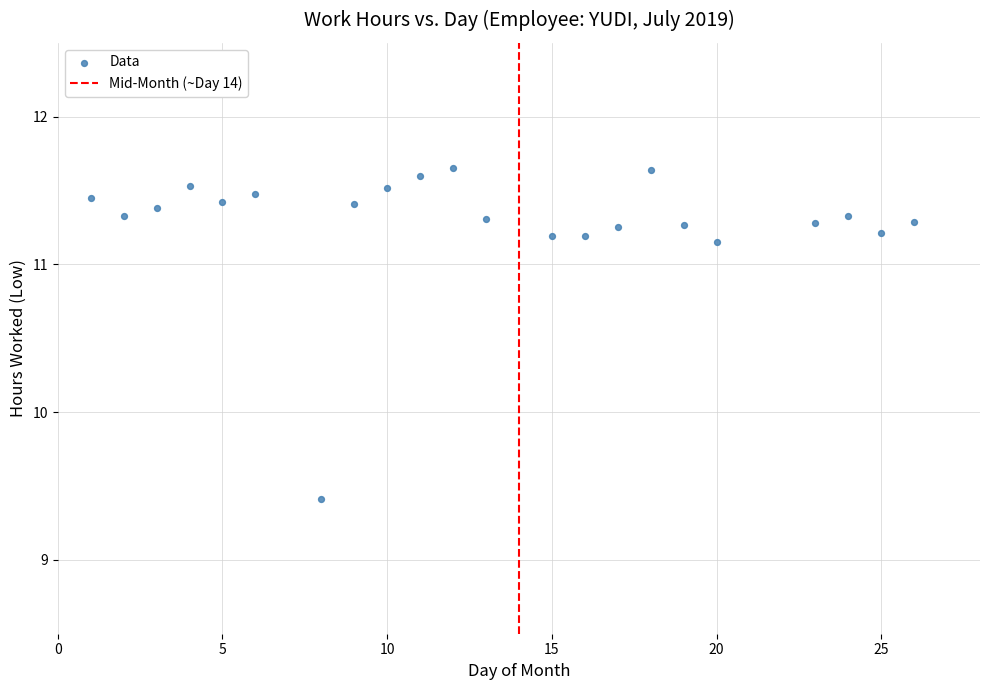

What is the range of Y values (max minus min)?

2.2